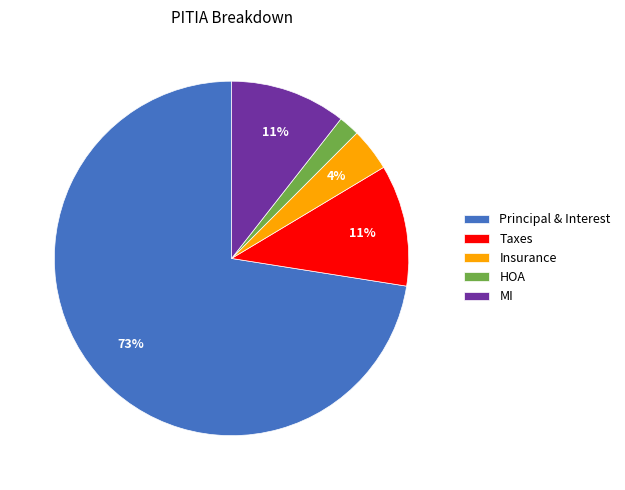

What is the largest slice in the pie chart?

Principal & Interest